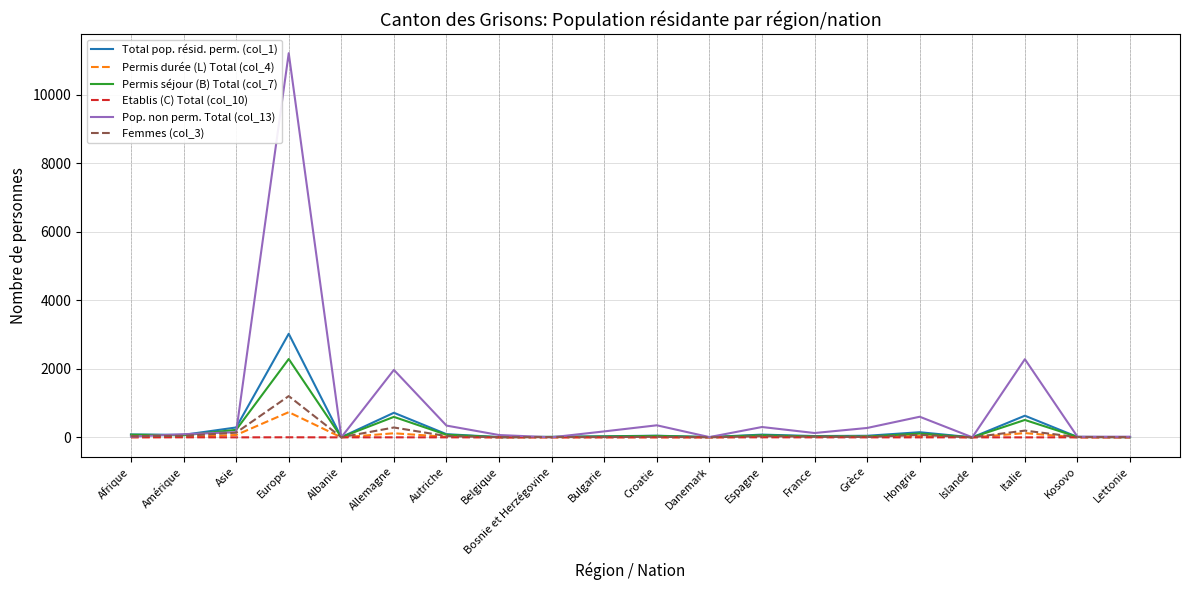

What is the difference between the maximum and minimum values in the Femmes (col_3) series?

1205